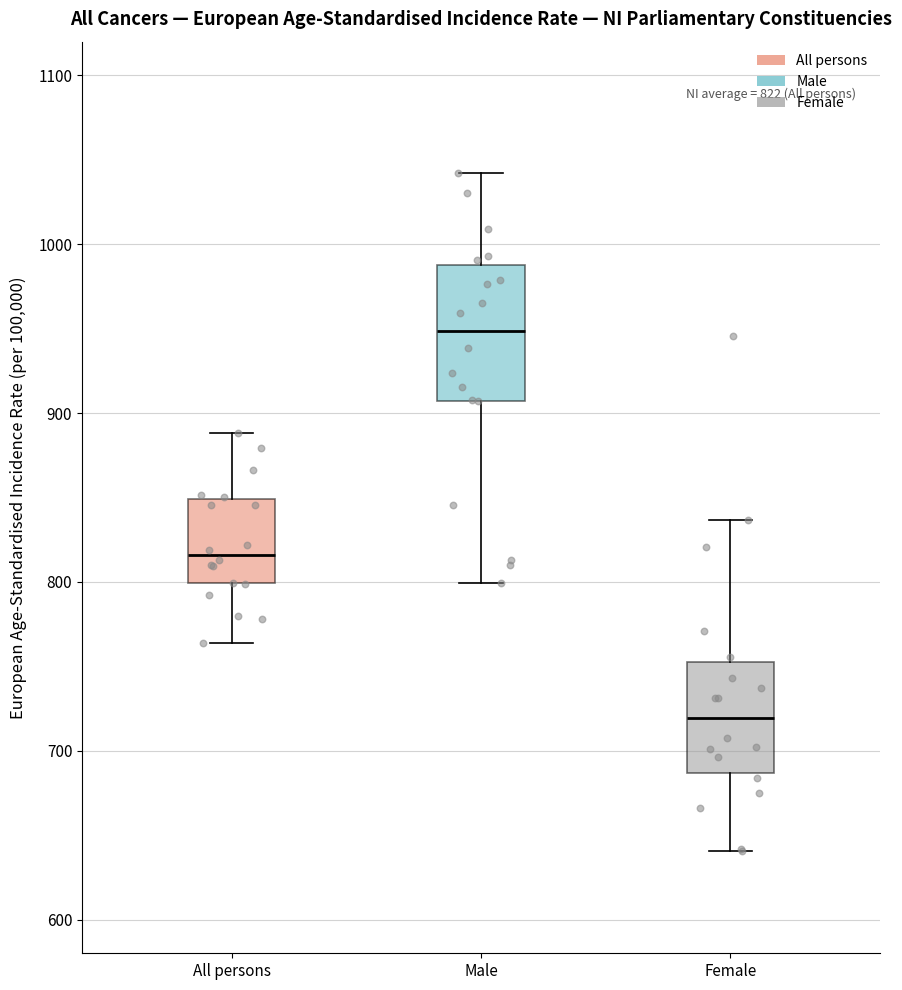

Which box has the lowest median line?

Female